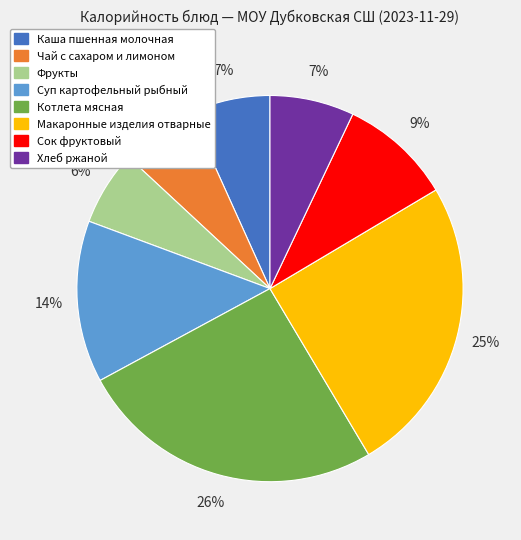

To the nearest percent, what percentage of the pie is Фрукты?

6%